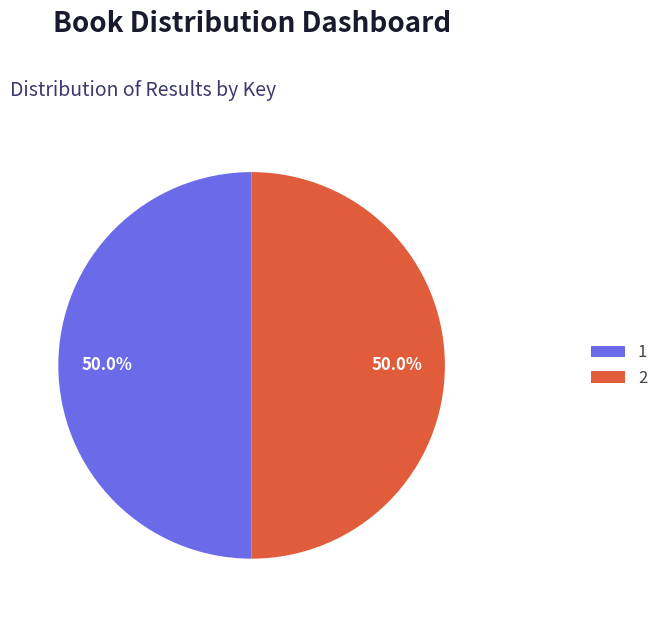

Is the sum of 1 and 2 greater than half?

Yes